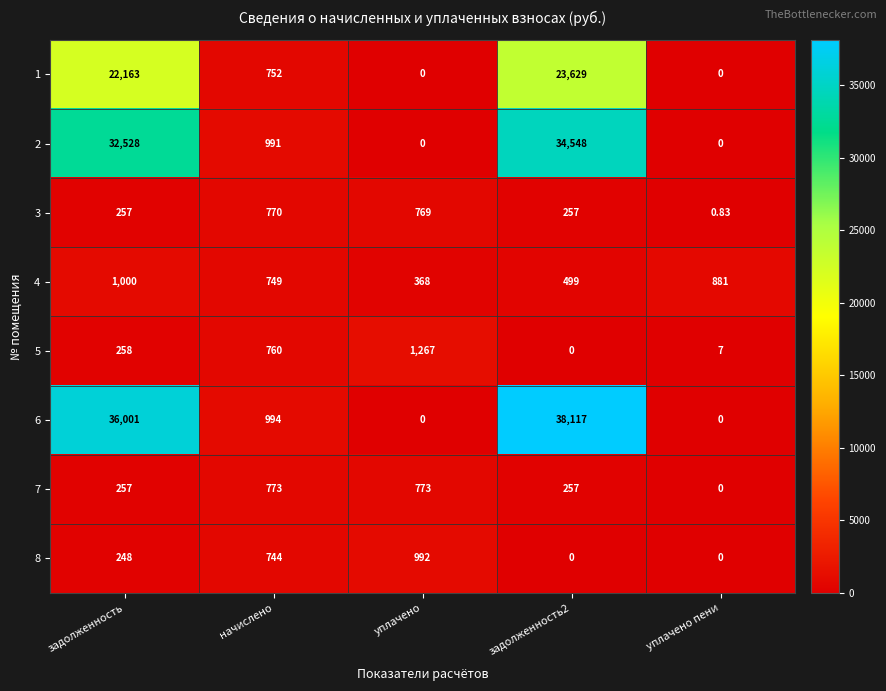

How many positive values does the 1 series have?

3